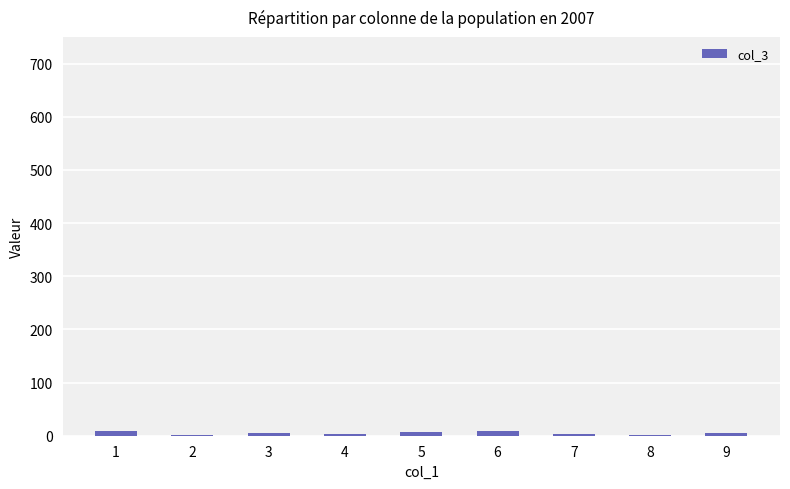

What is the sum of all values?

45